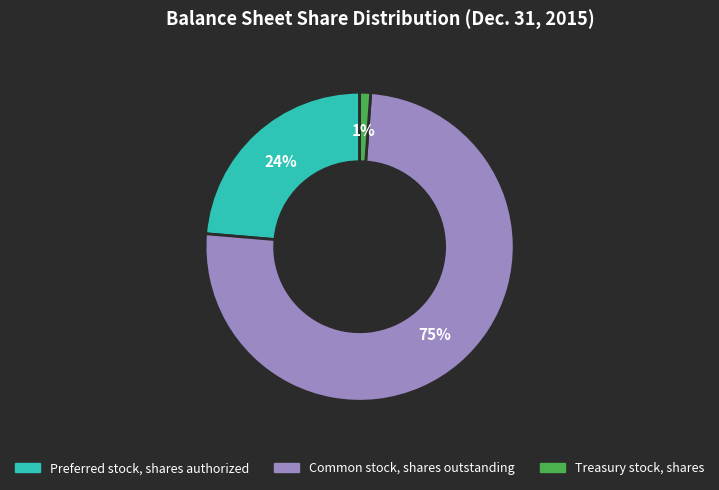

Which category has the smallest portion of the pie?

Treasury stock, shares